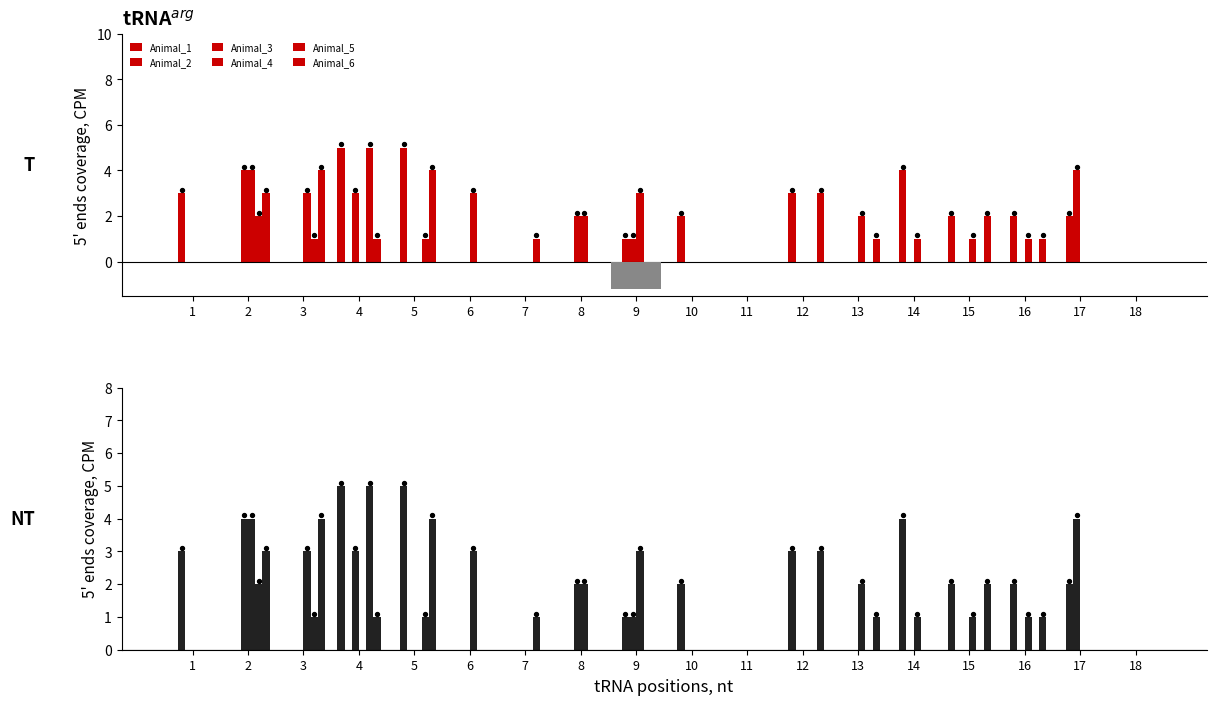

What are all the series names shown in the legend?

Animal_1, Animal_2, Animal_3, Animal_4, Animal_5, Animal_6